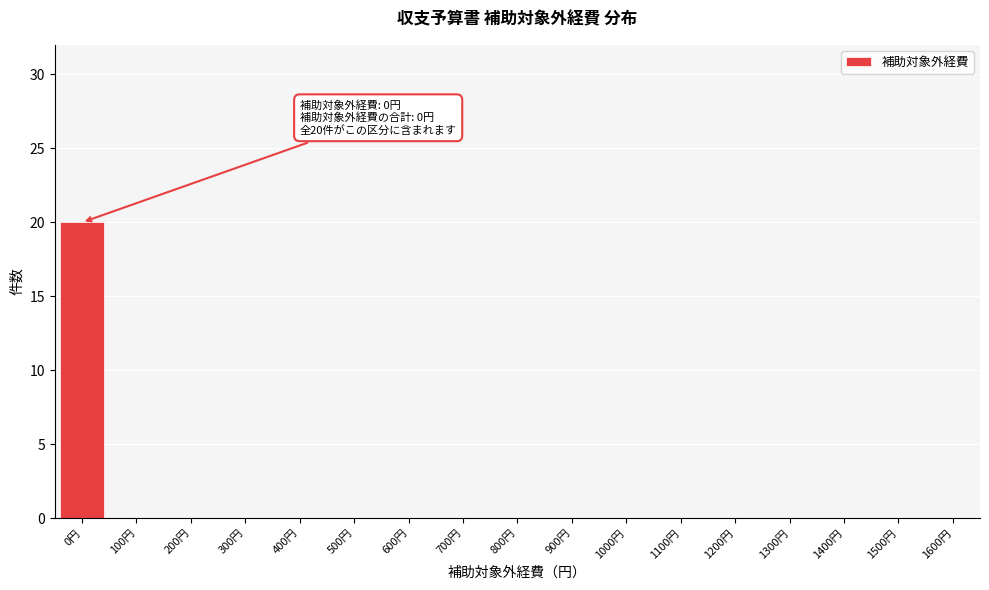

Reading left to right, transcribe all the data shown in this chart.

0円=20	100円=0	200円=0	300円=0	400円=0	500円=0	600円=0	700円=0	800円=0	900円=0	1000円=0	1100円=0	1200円=0	1300円=0	1400円=0	1500円=0	1600円=0